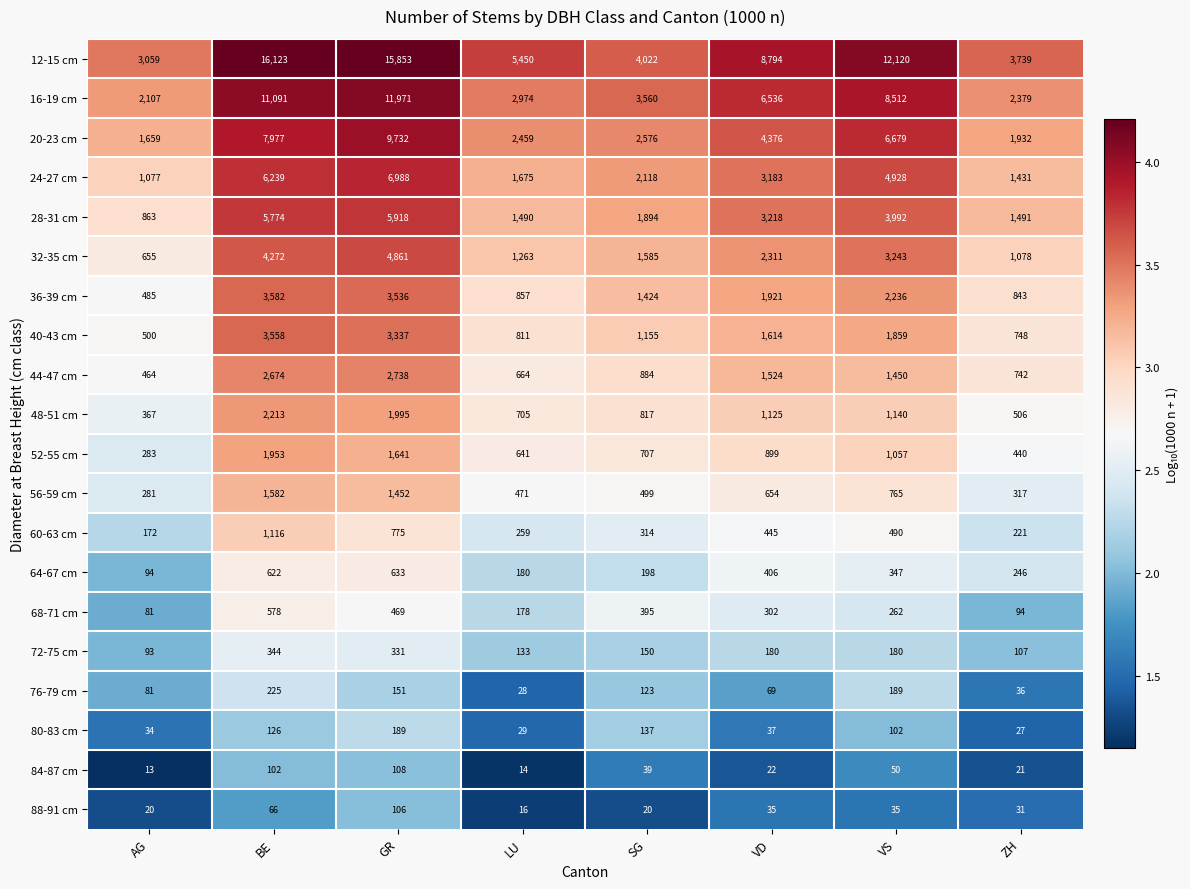

At which category is the sum across all series the highest?

GR